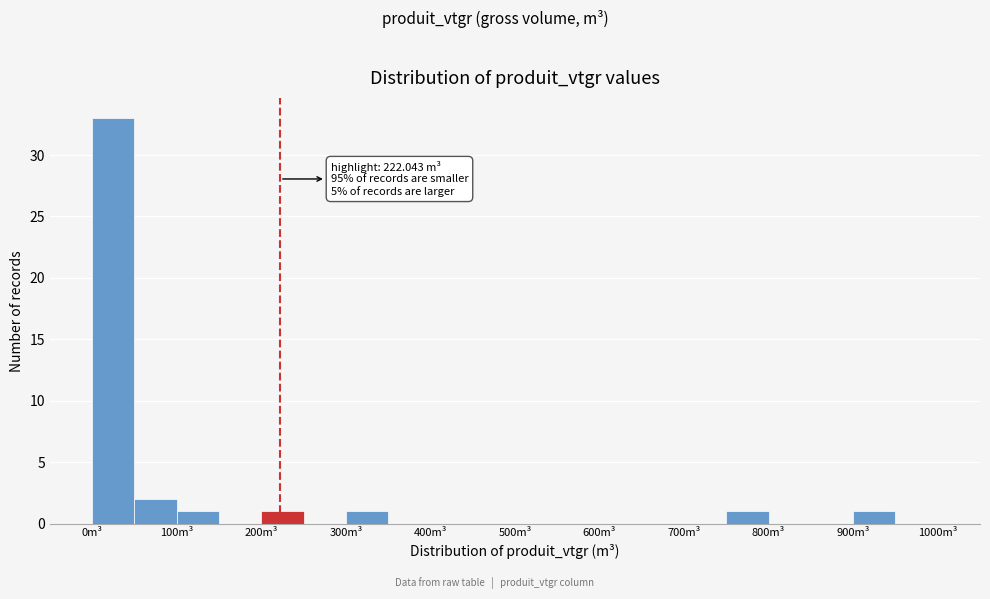

Which range on the x-axis has the tallest bar?

0 to 50